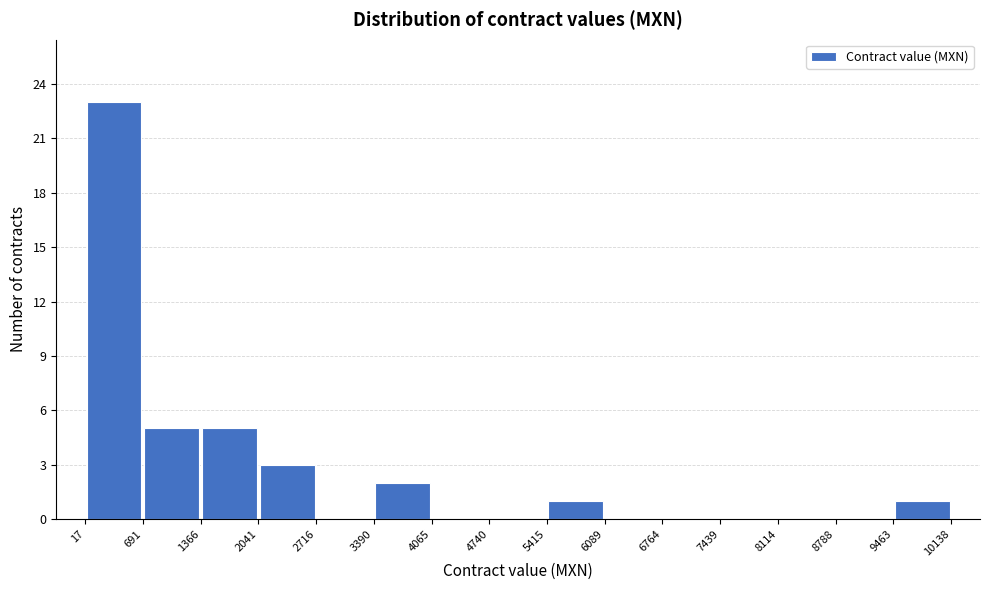

Reading left to right, list every bar in this chart as the range it spans on the x-axis followed by its height. The values are not printed on the chart, so give them approximately, as read against the axis.

17 to 691: 23
691 to 1366: 5
1366 to 2041: 5
2041 to 2716: 3
2716 to 3390: 0
3390 to 4065: 2
4065 to 4740: 0
4740 to 5415: 0
5415 to 6089: 1
6089 to 6764: 0
6764 to 7439: 0
7439 to 8114: 0
8114 to 8788: 0
8788 to 9463: 0
9463 to 10138: 1